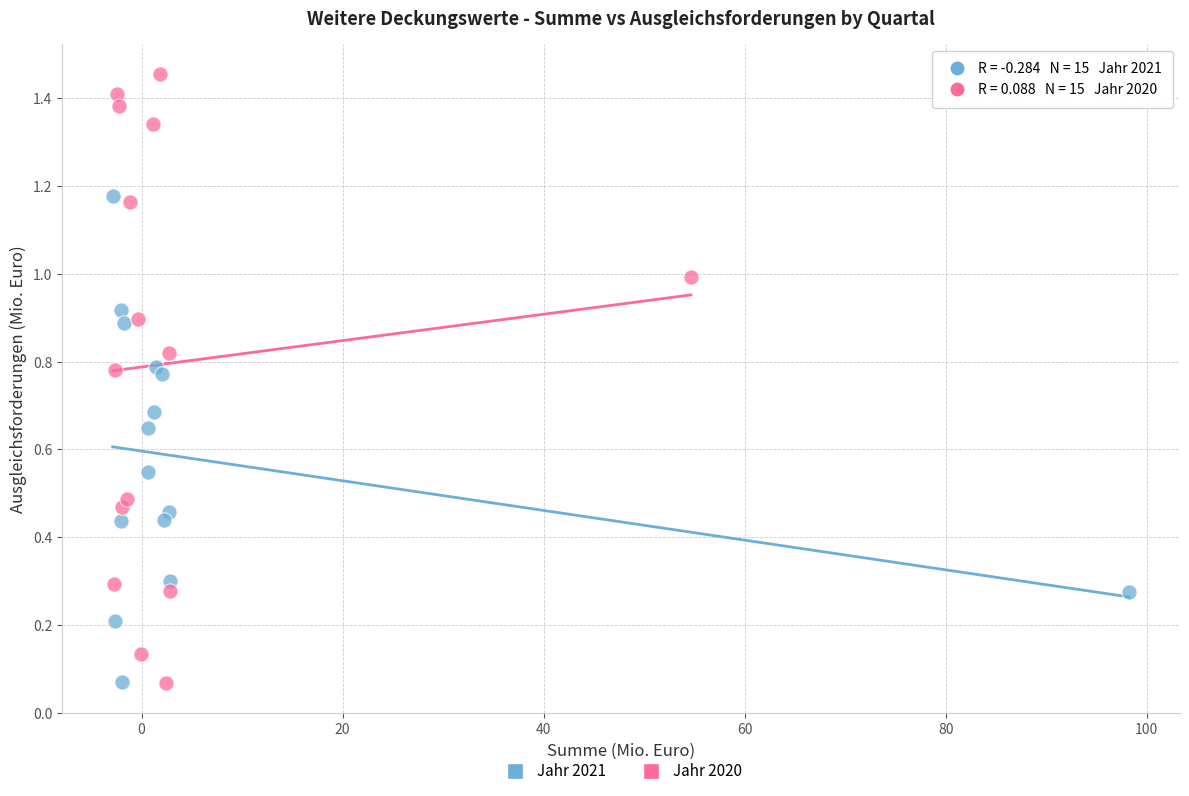

Which series contains the highest Y value?

Jahr 2020